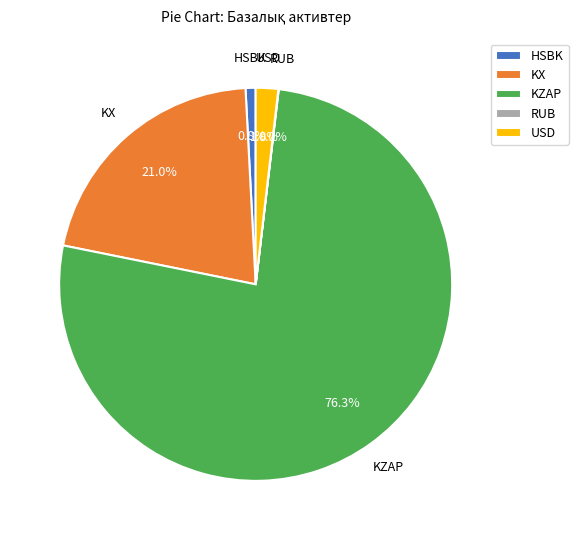

Which slice is the largest?

KZAP